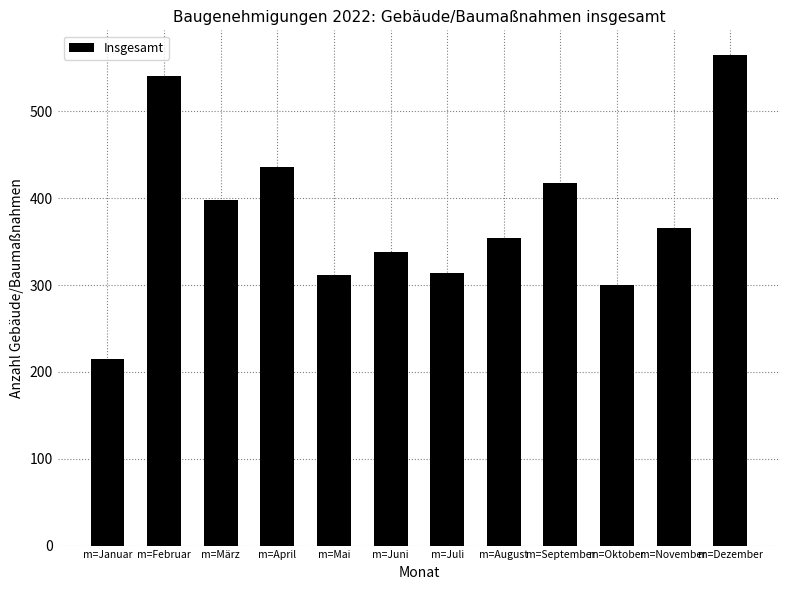

What is the minimum value shown in the chart?

215